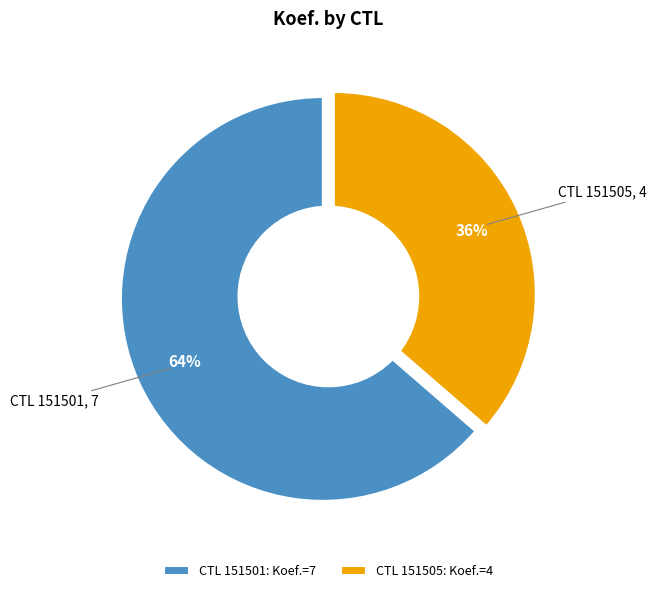

How many segments does this pie chart have?

2